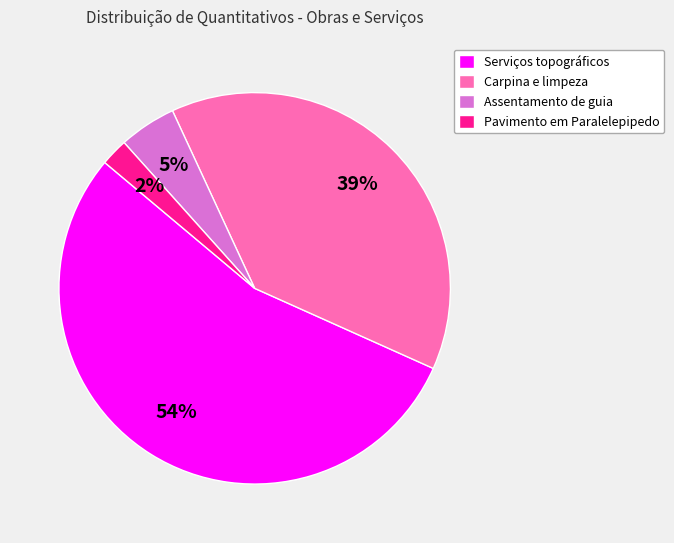

Does Carpina e limpeza account for over 50% of the chart?

No